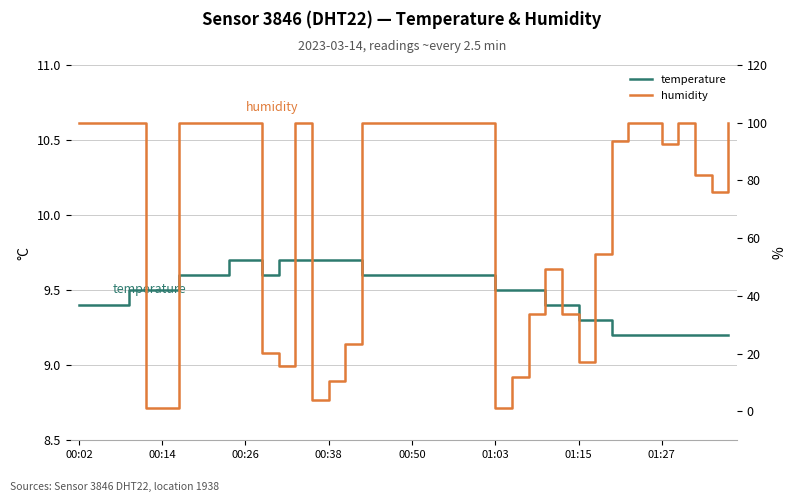

Which series ends up on top after the final intersection of humidity and temperature?

humidity